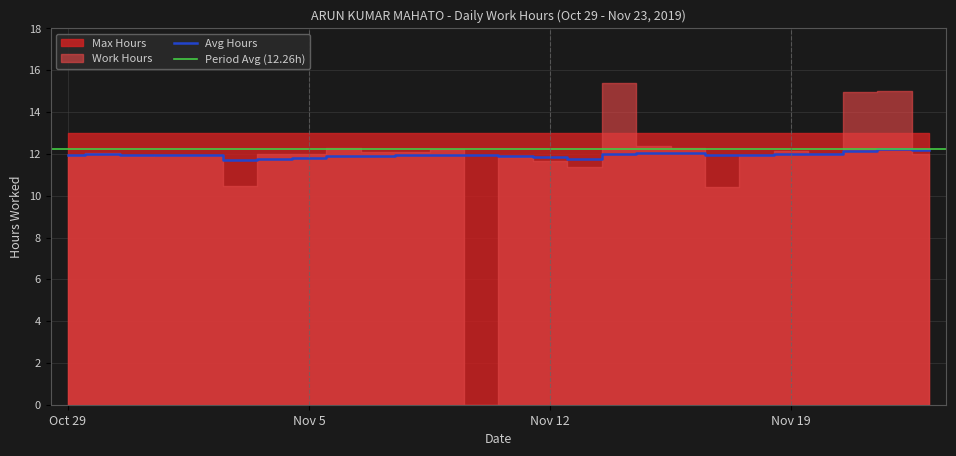

The Max Hours series shows 19.2 at 23. True or false?

False